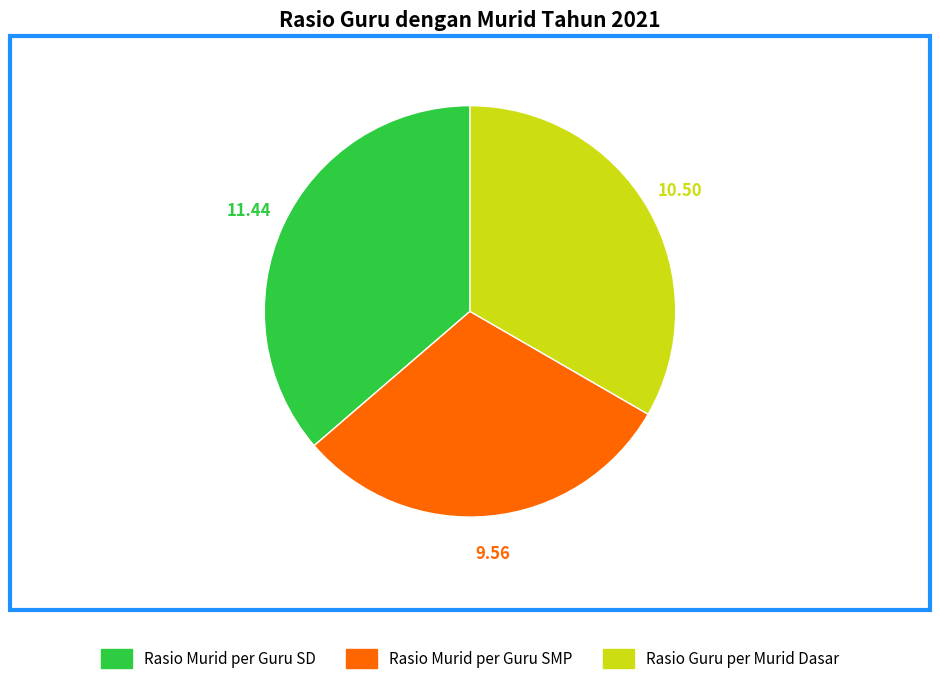

How many segments does this pie chart have?

3